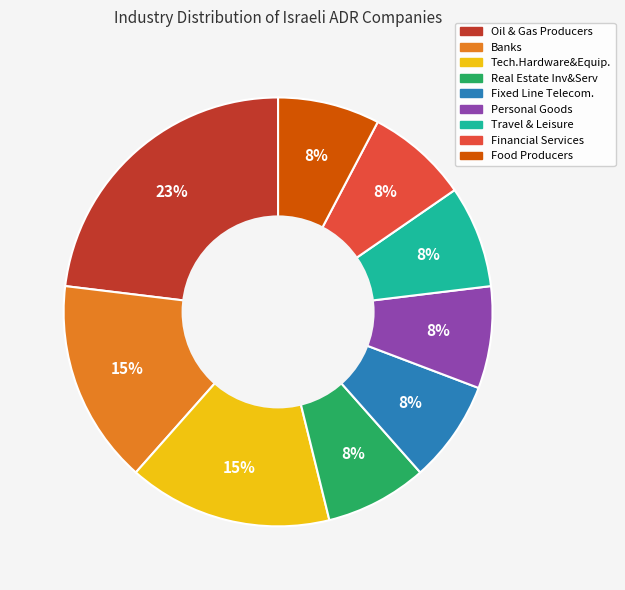

To the nearest percent, what is the combined percentage of Travel & Leisure and Banks?

23%